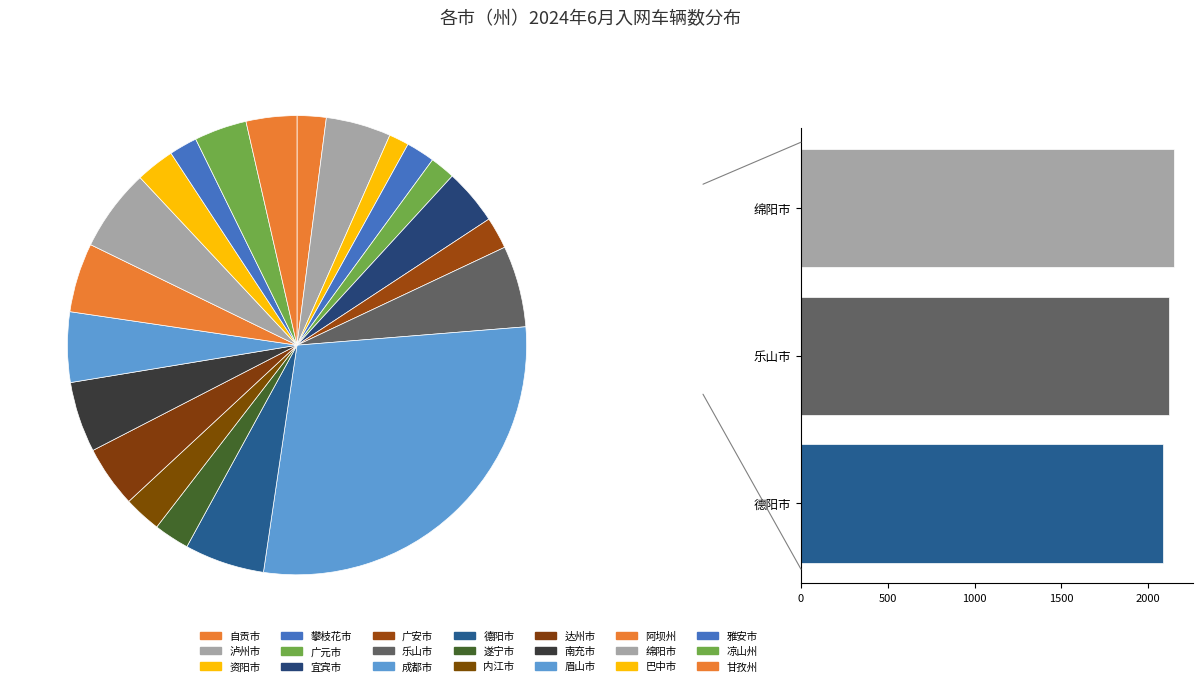

What is the largest slice in the pie chart?

成都市